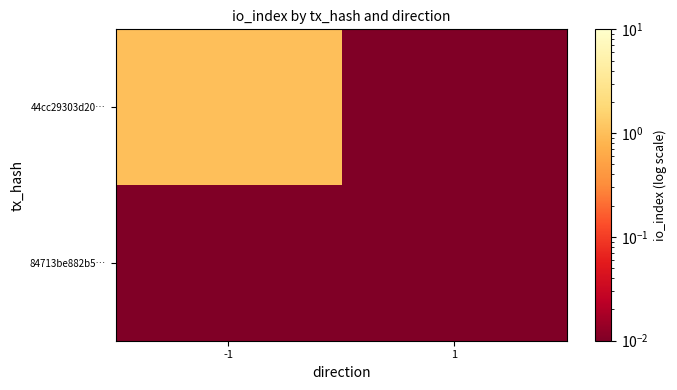

Which has a higher value, 1 or -1?

-1